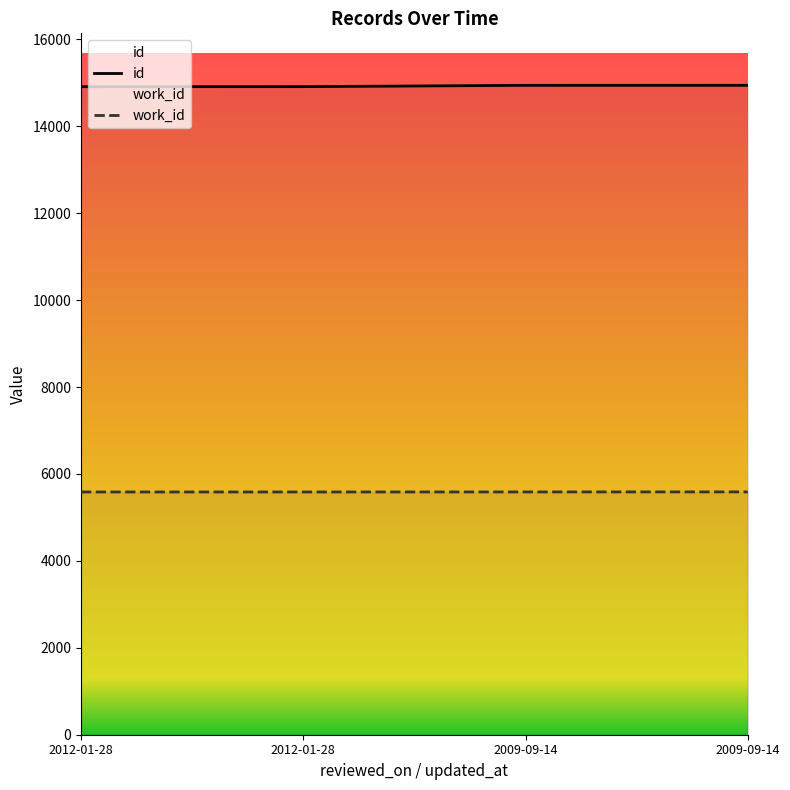

List the series in order of their overall mean, lowest first.

work_id, id